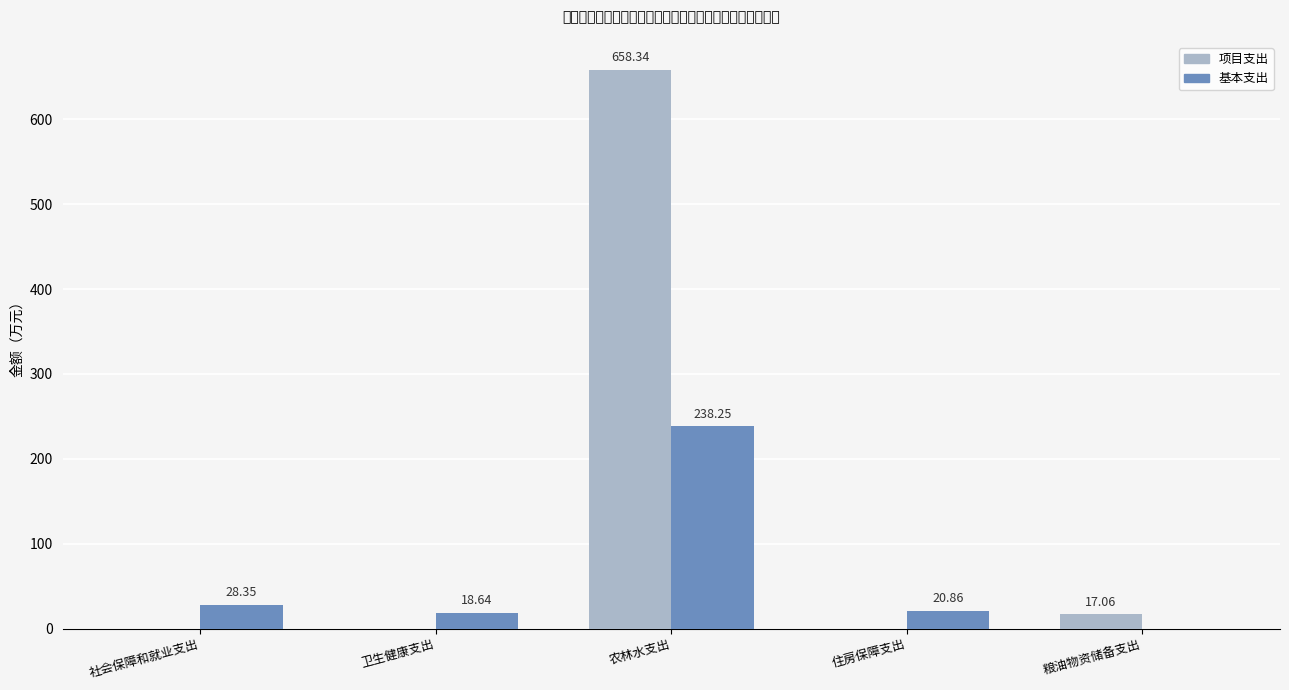

At which label does 基本支出 first exceed 20?

社会保障和就业支出